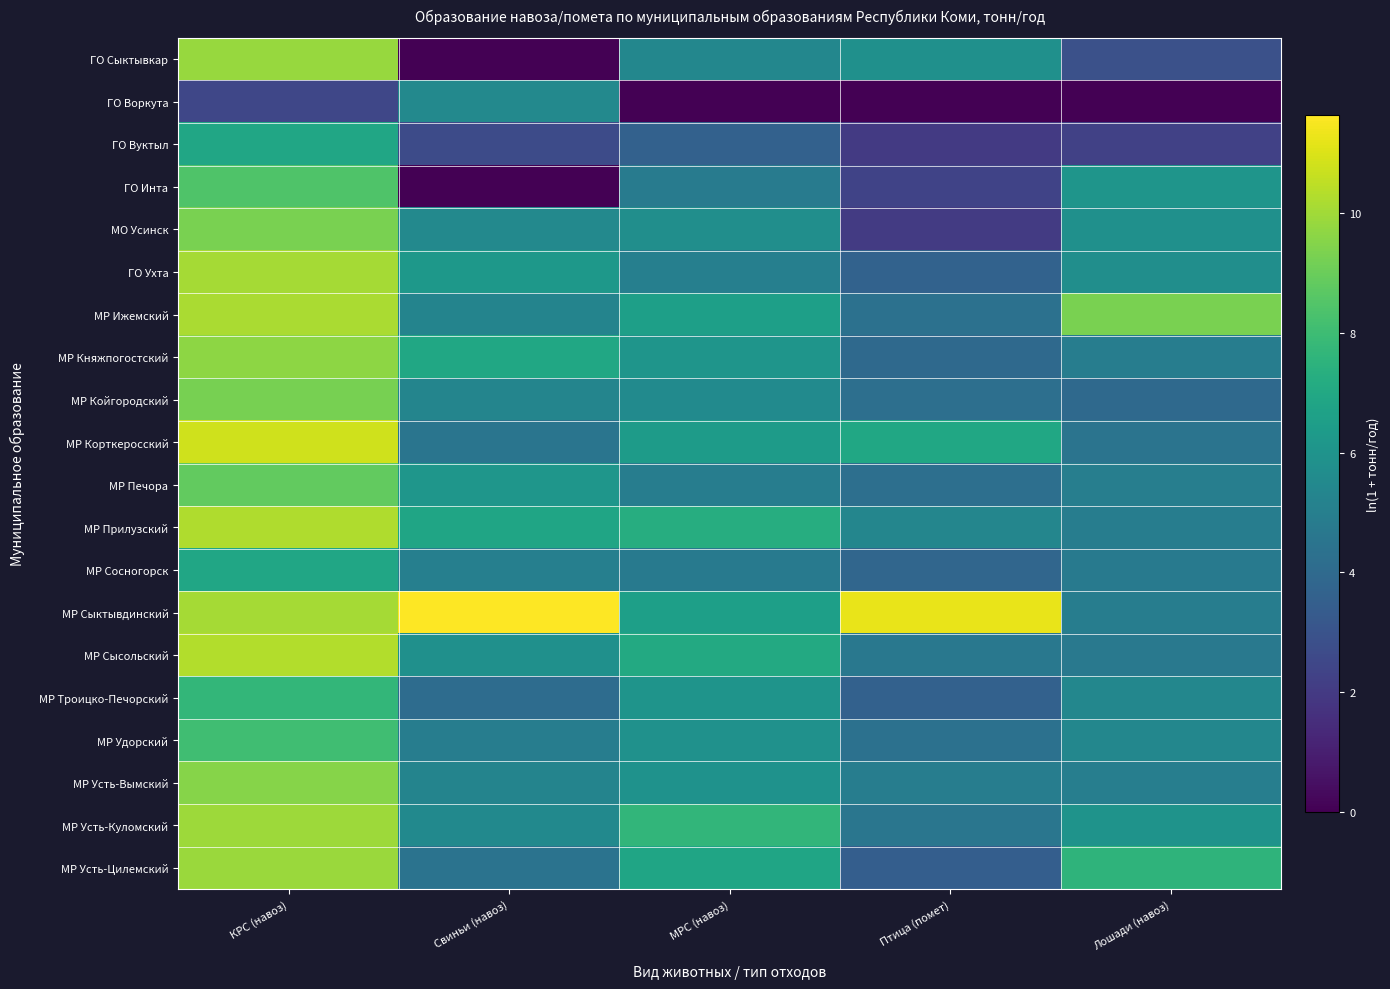

Which category has the highest value across all series?

Свиньи (навоз)